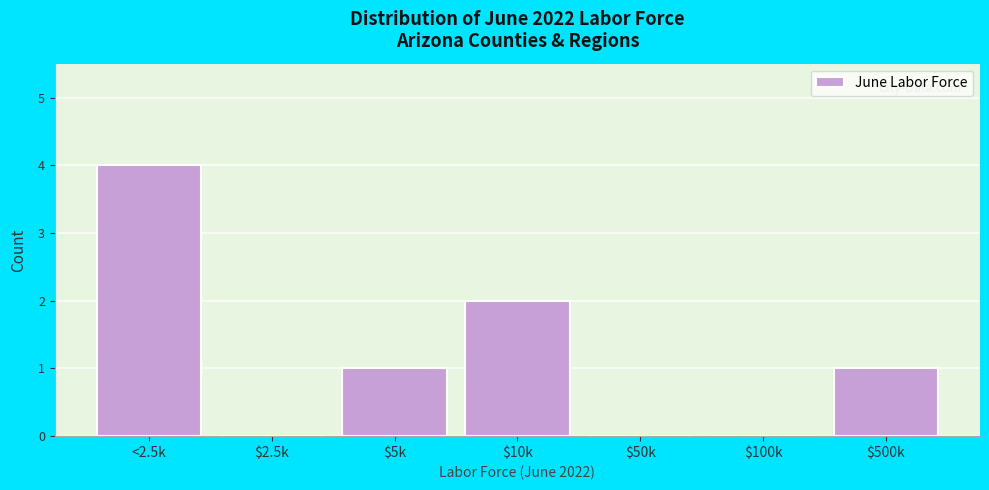

Is it true that the value at $100k is 0?

True